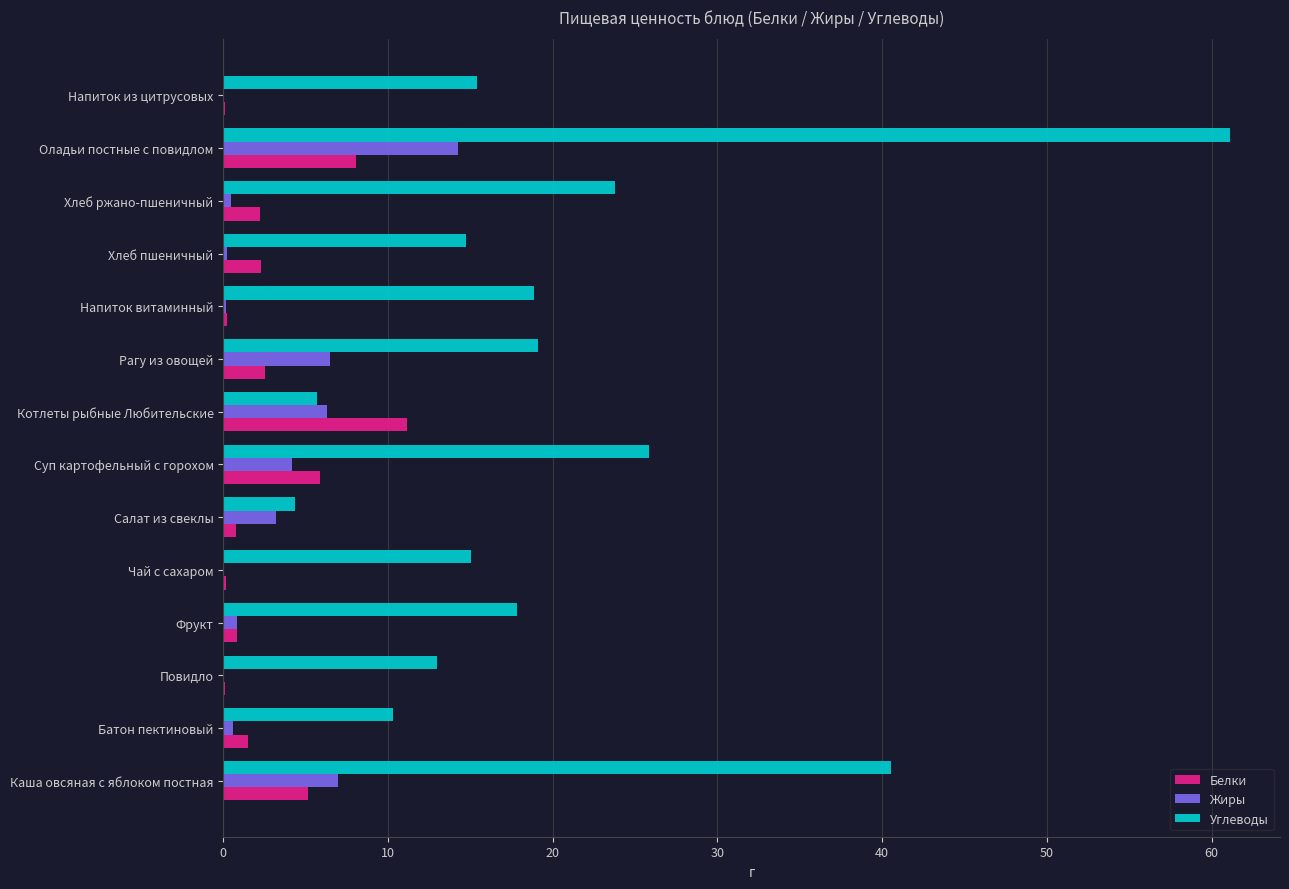

Is it true that Углеводы equals 13.0 at Повидло?

True